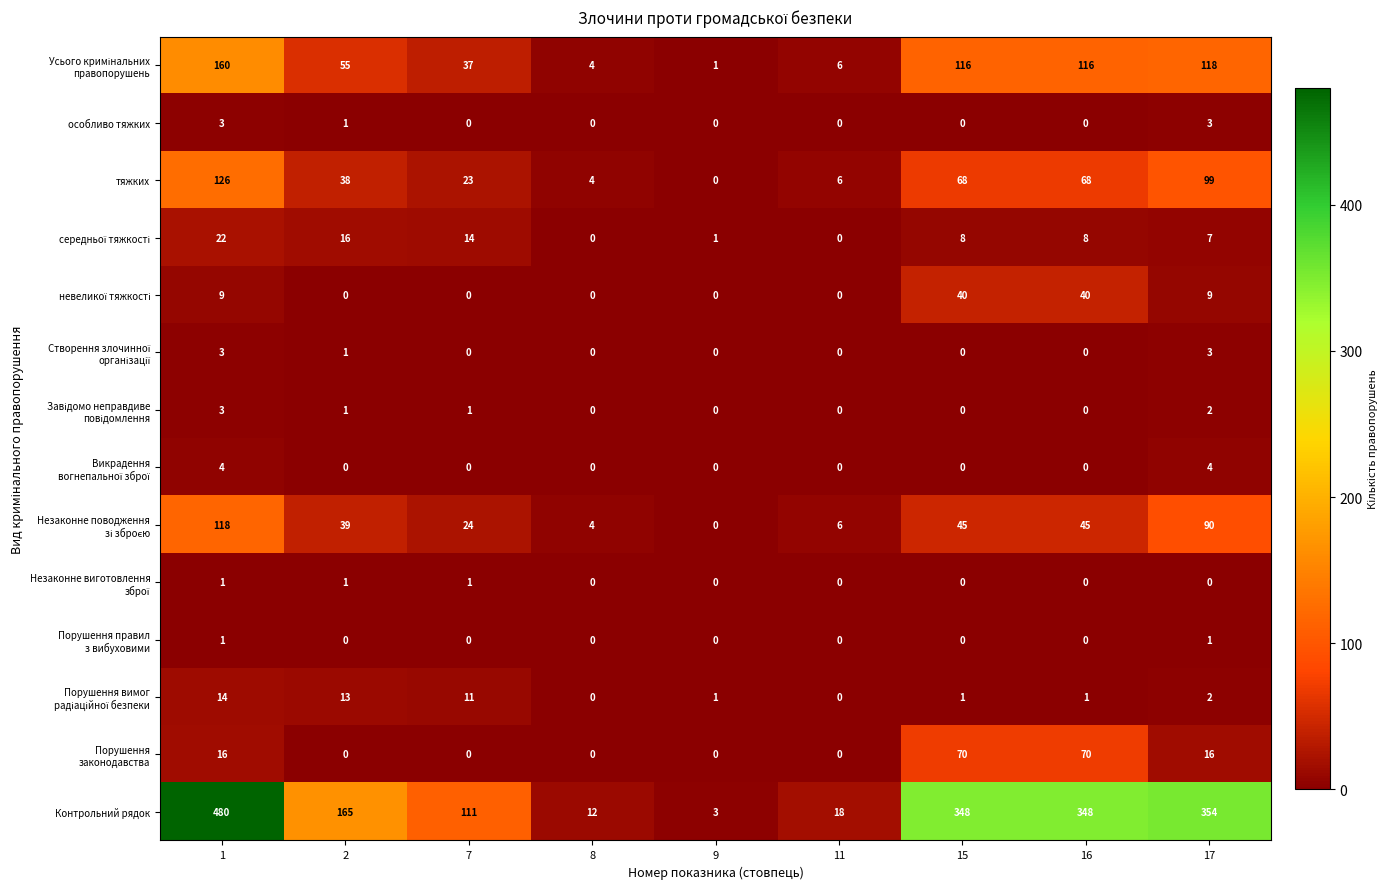

What is the sum of the Контрольний рядок values at 7 and 15?

459